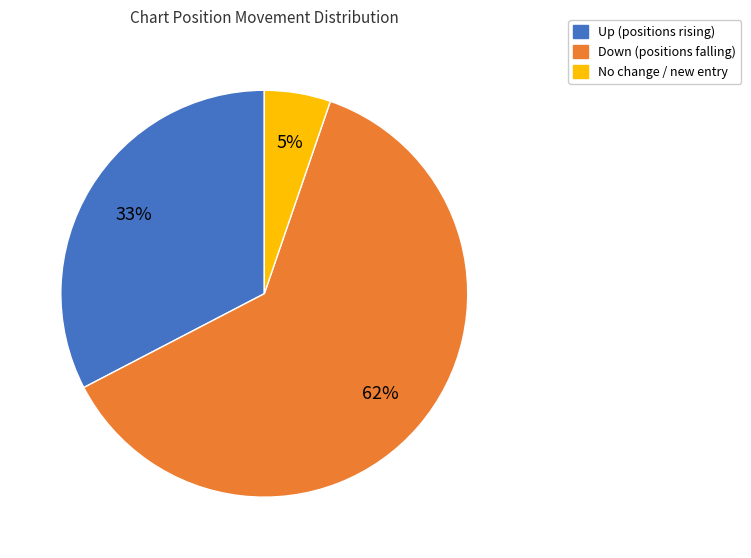

What is the ratio of the value at Up (positions rising) to the value at Down (positions falling)?

0.5